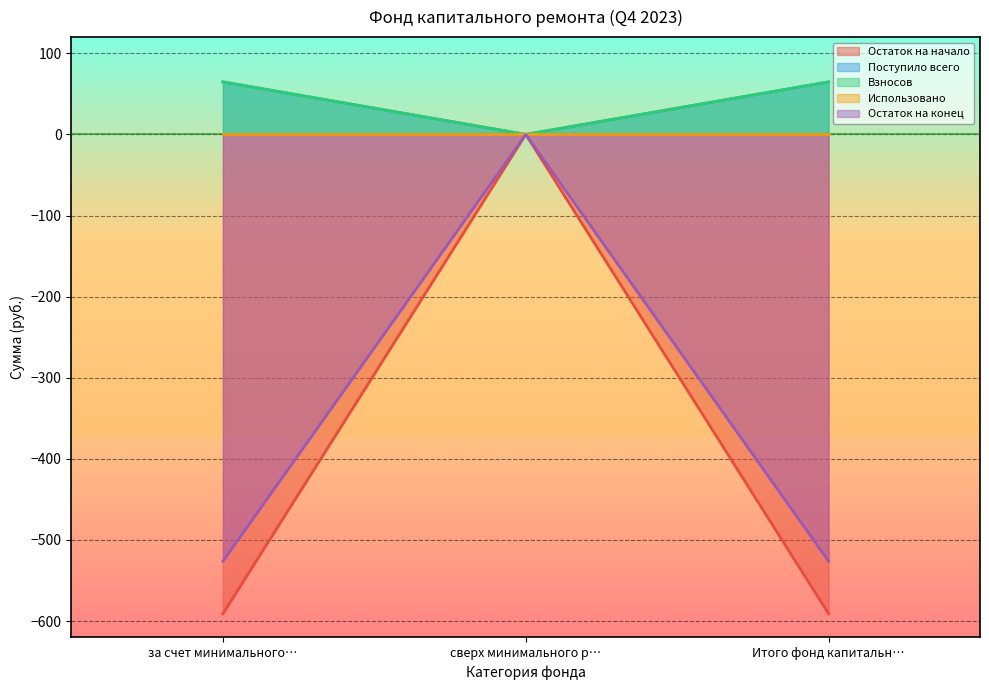

Is it true that Поступило всего equals 64.8 at за счет минимального…?

True